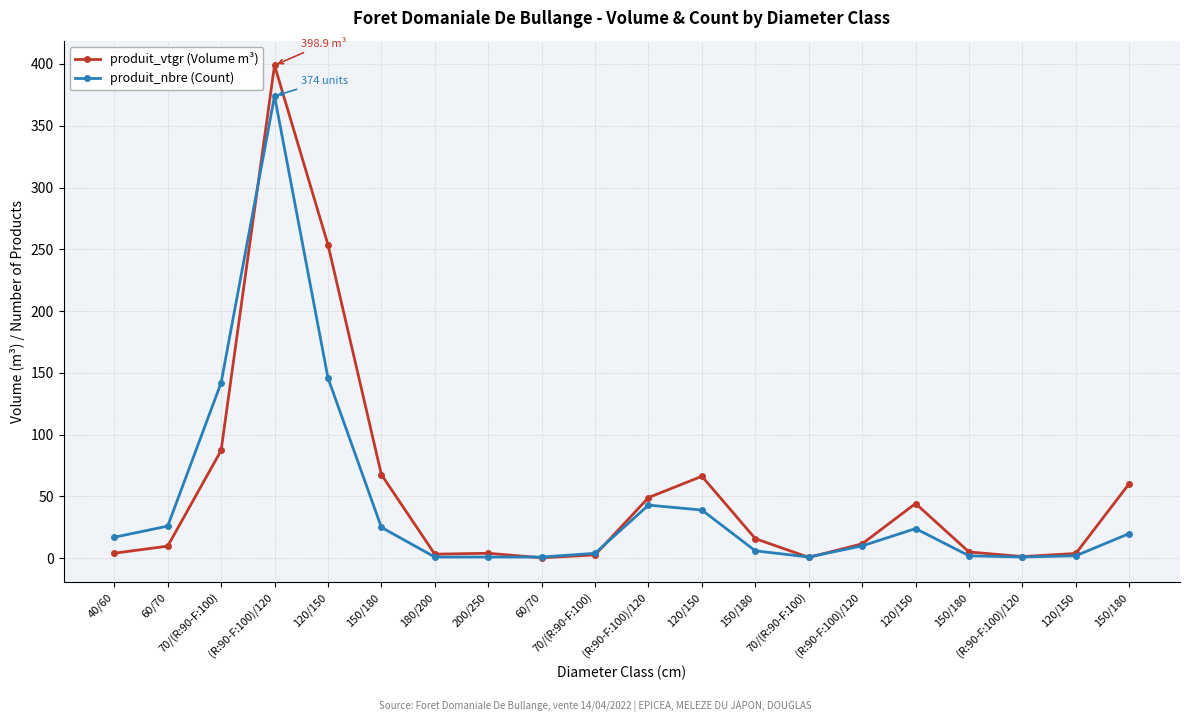

Which series has the largest total across all categories?

produit_vtgr (Volume m³)